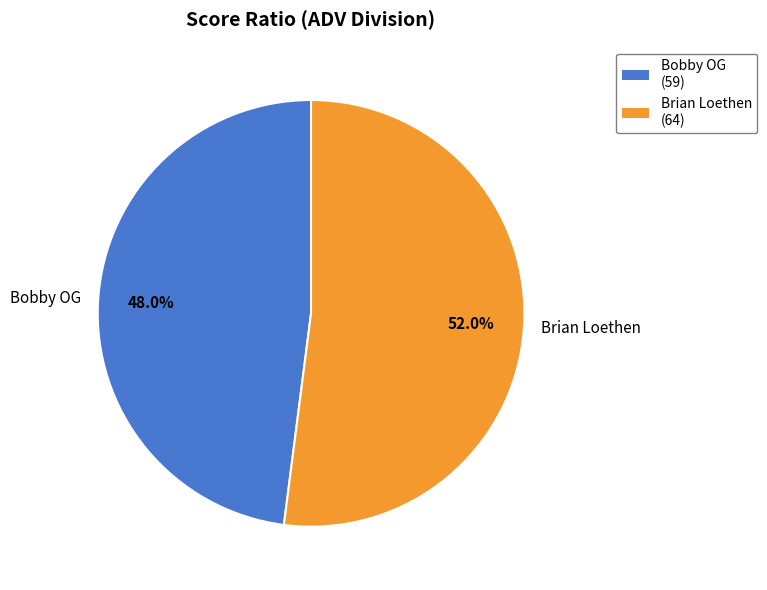

Is it true that Bobby OG is 62% of the pie?

False